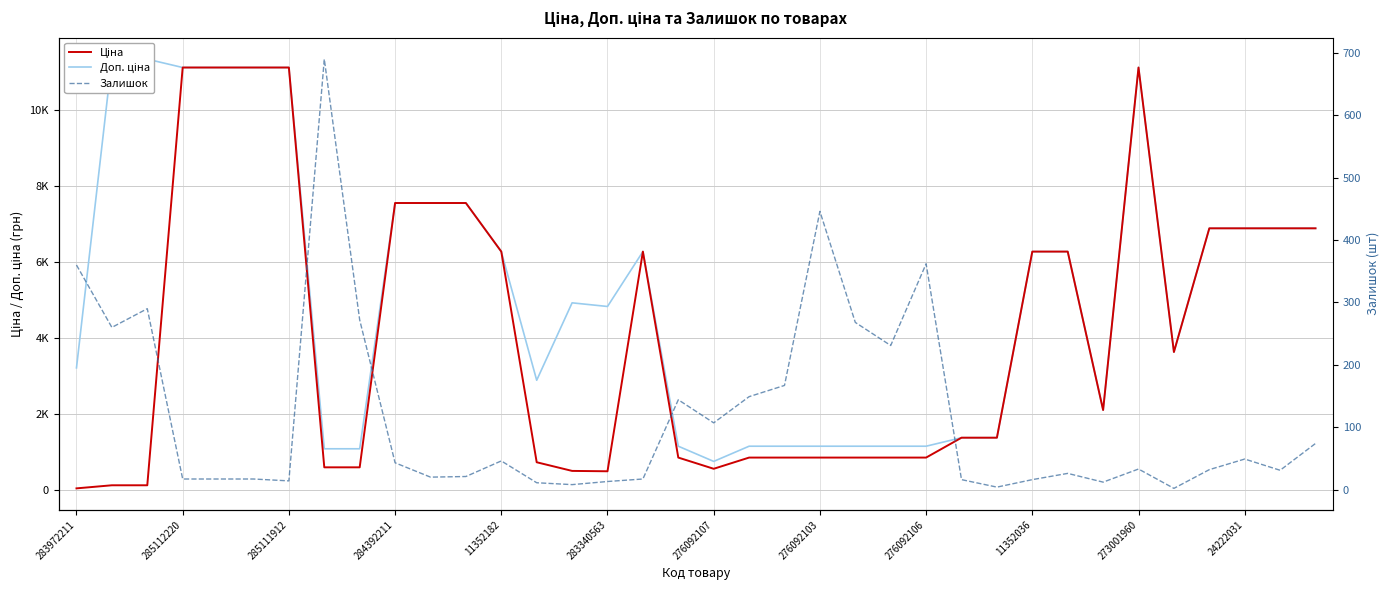

How many interior local peaks does the Ціна series have?

2